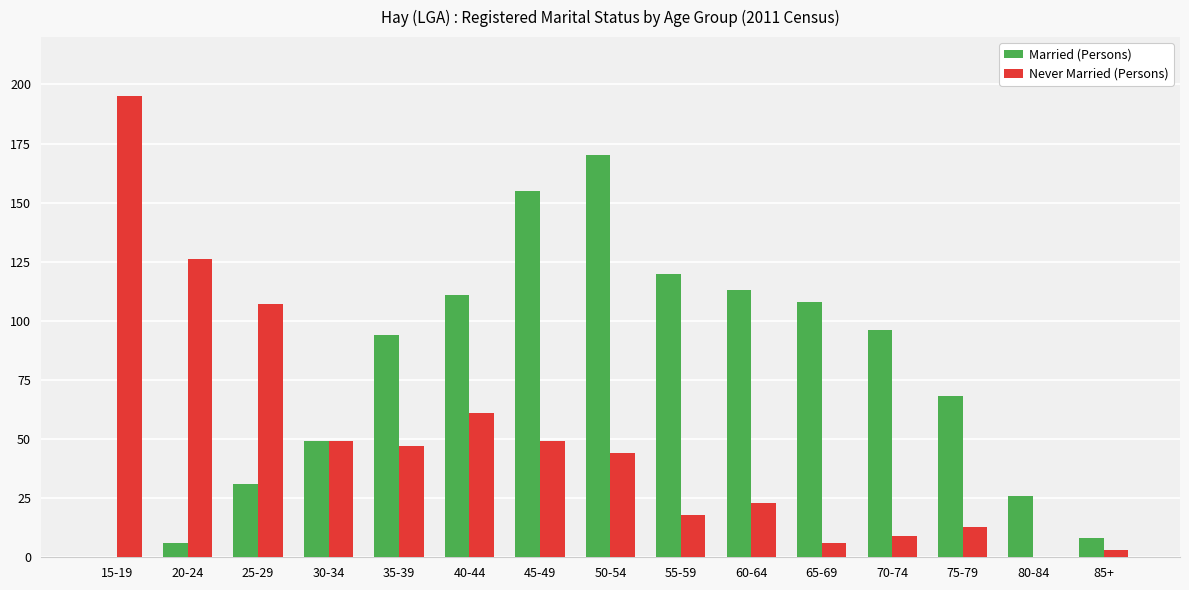

Is the value of Never Married (Persons) at 55-59 greater than the value of Married (Persons) at 55-59?

No